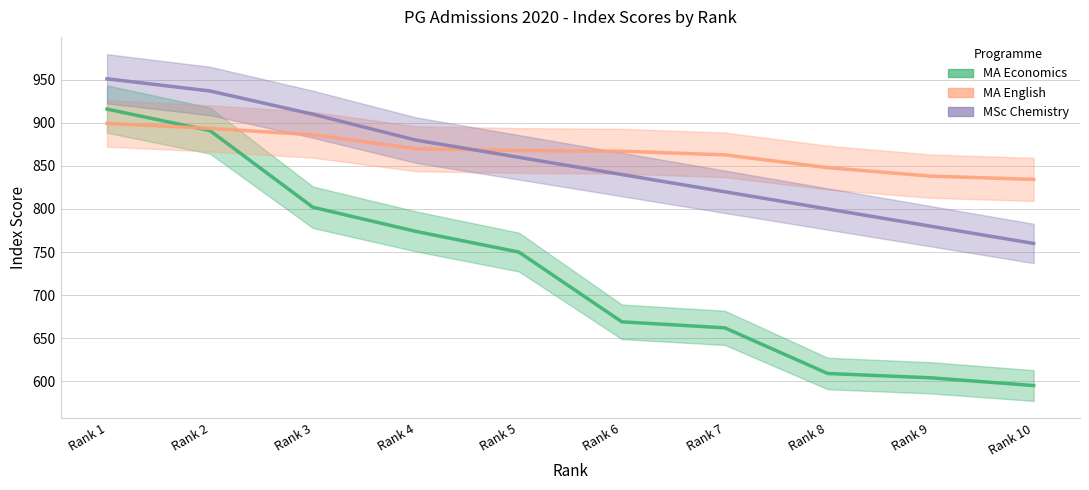

What are all the series names shown in the legend?

MA Economics, MA English, MSc Chemistry